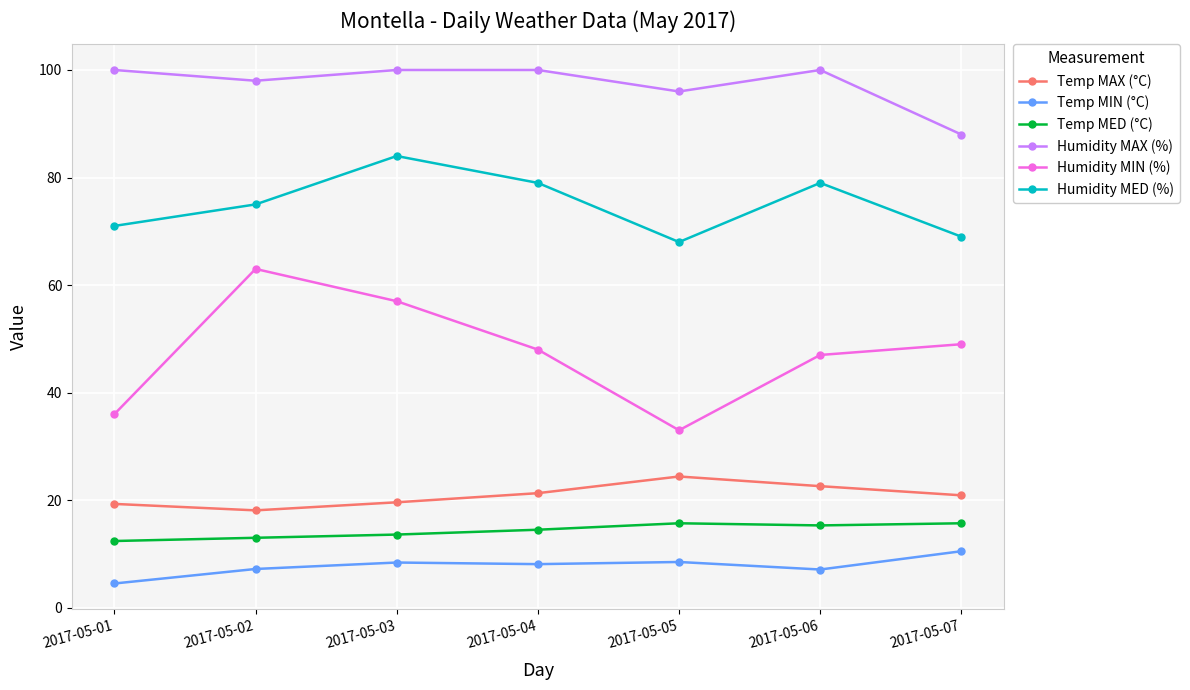

How many interior local valleys does the Humidity MAX (%) series have?

2